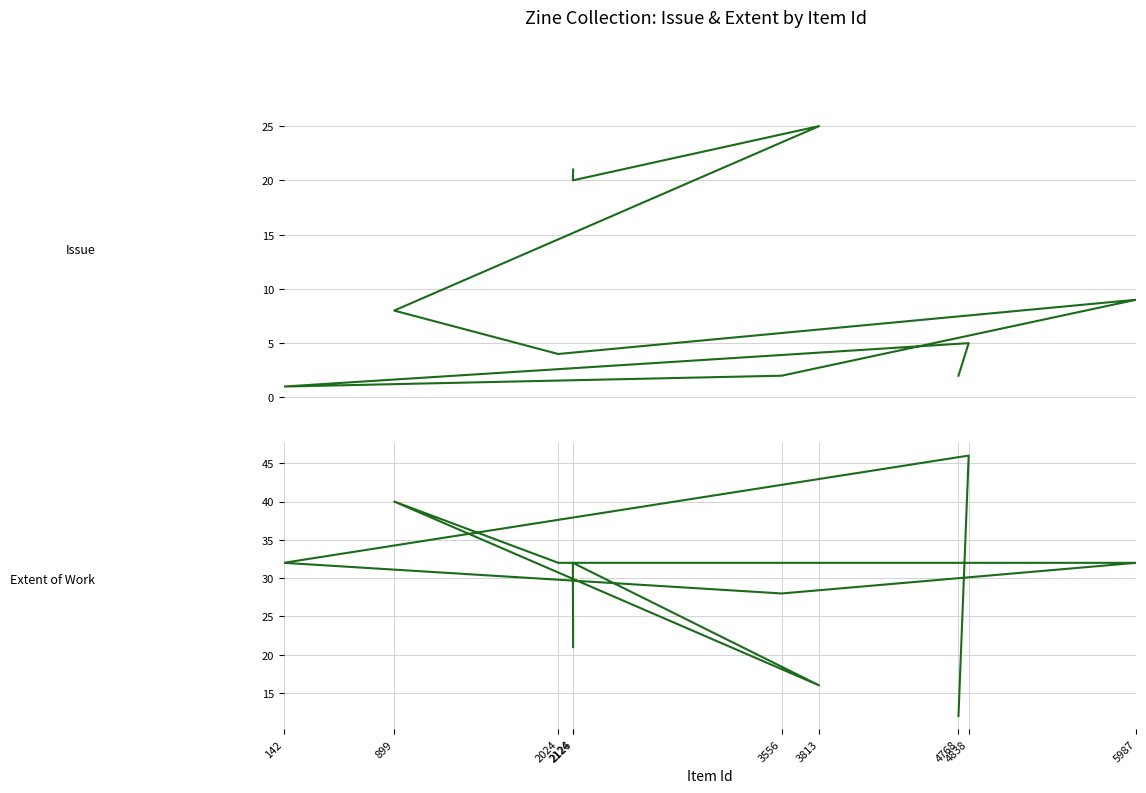

What is the difference between the maximum and minimum values in the Item Type Metadata:Issue series?

24